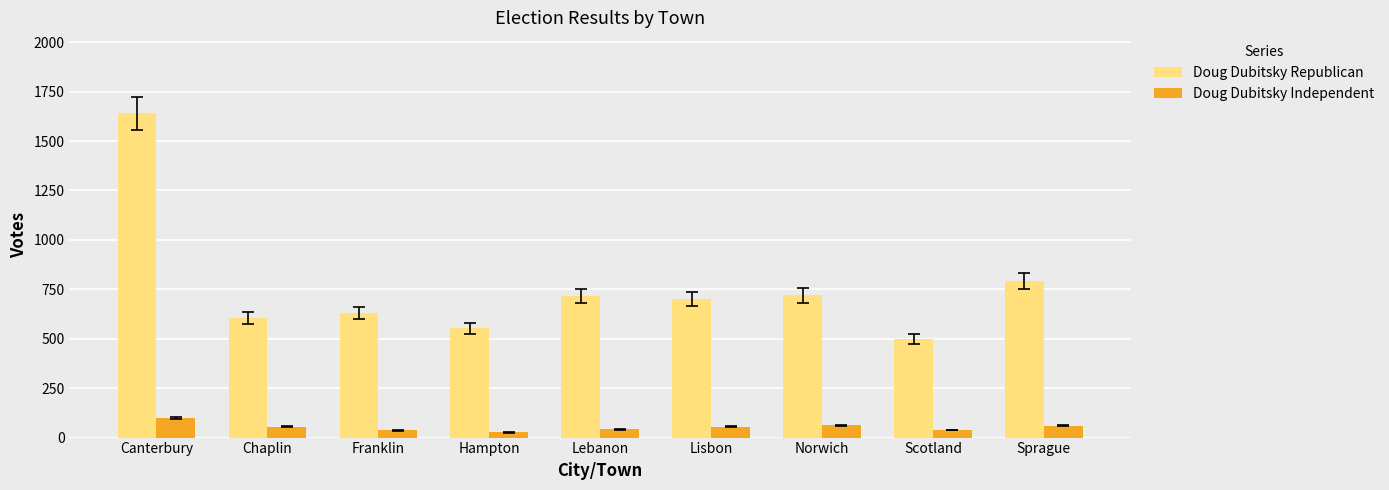

Is it true that Doug Dubitsky Independent equals 36 at Franklin?

True